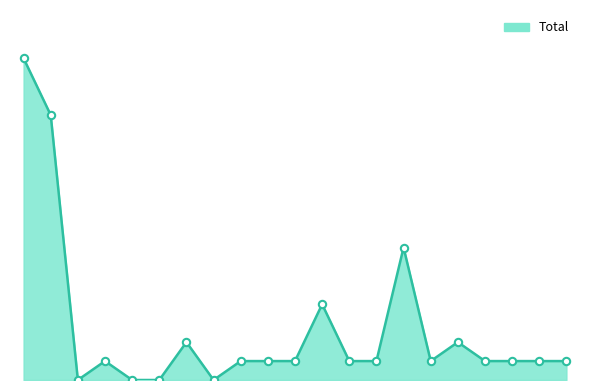

Is this an area chart (filled region under the line)?

Yes